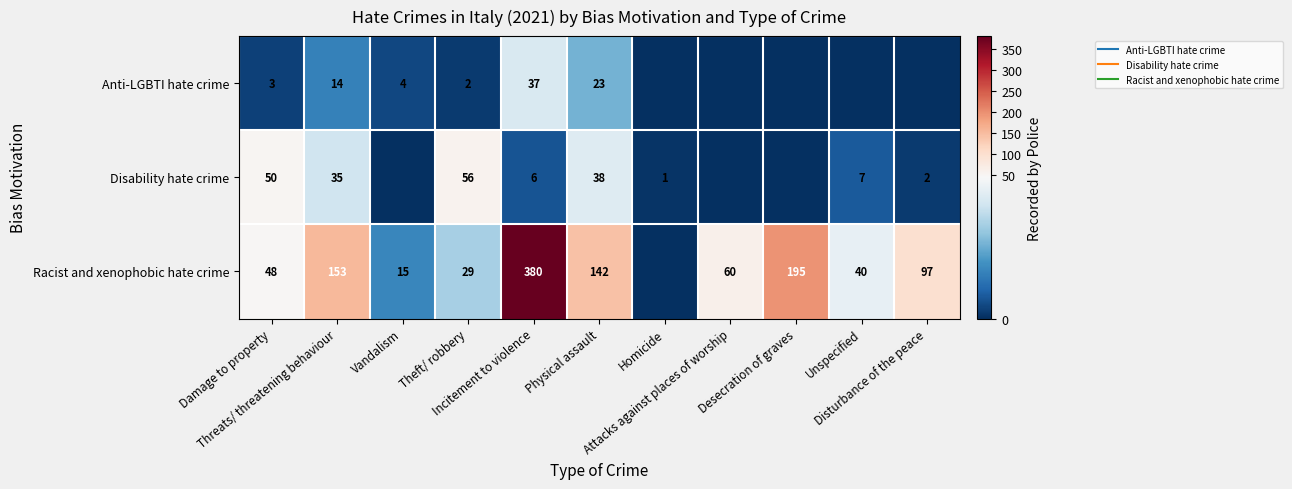

Where is Racist and xenophobic hate crime nearest to the value 190?

Desecration of graves